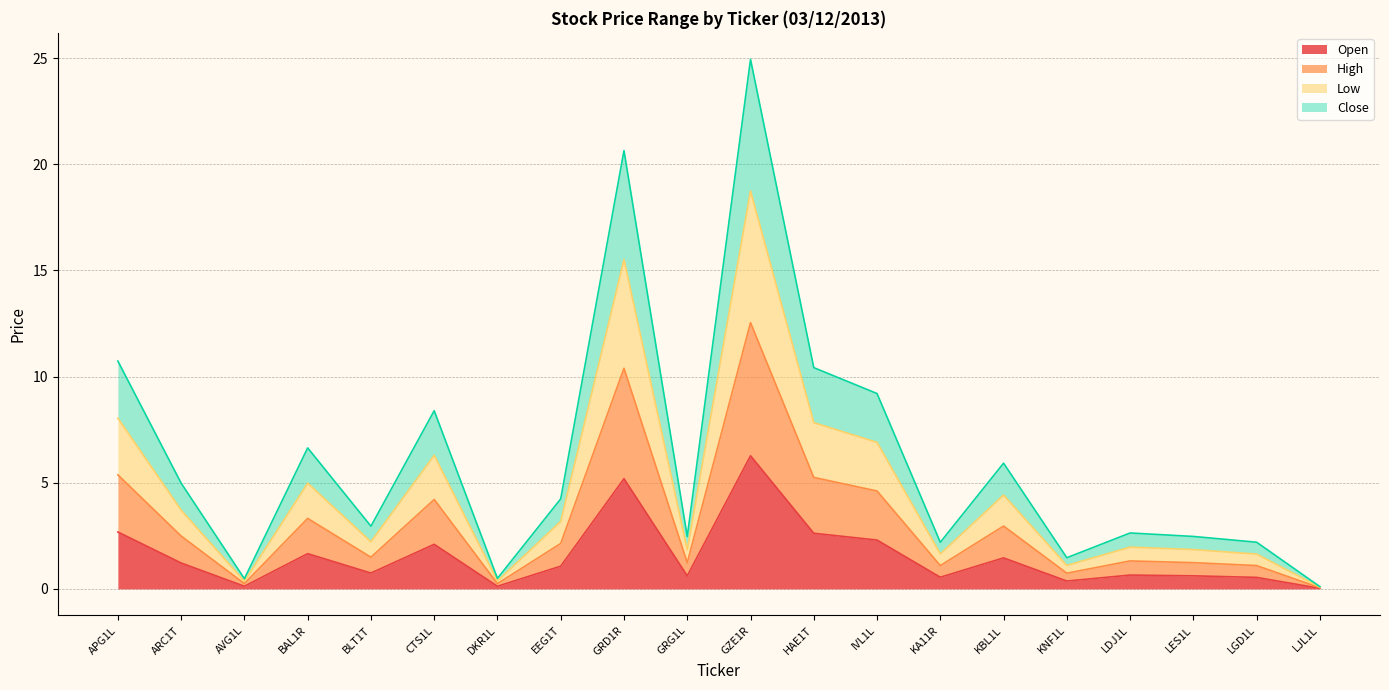

True or false: Open and Close cross at least once.

False